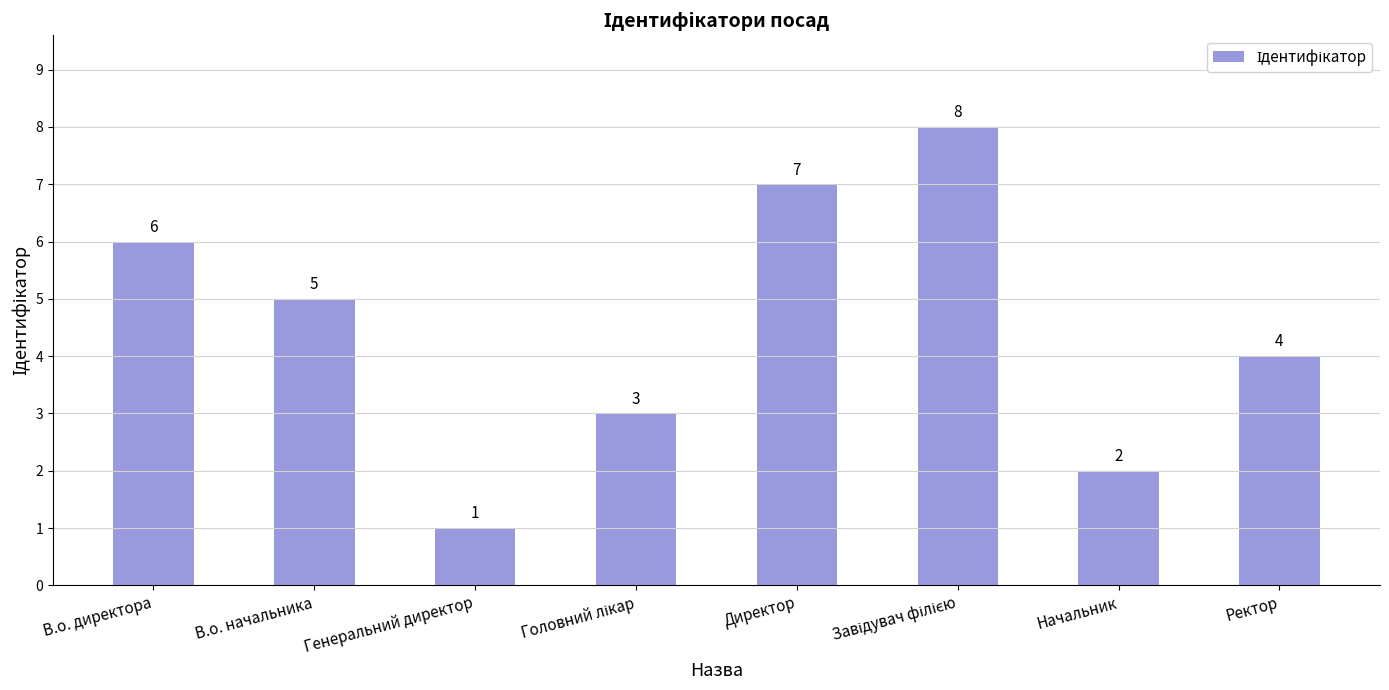

What is the maximum value shown in the chart?

8